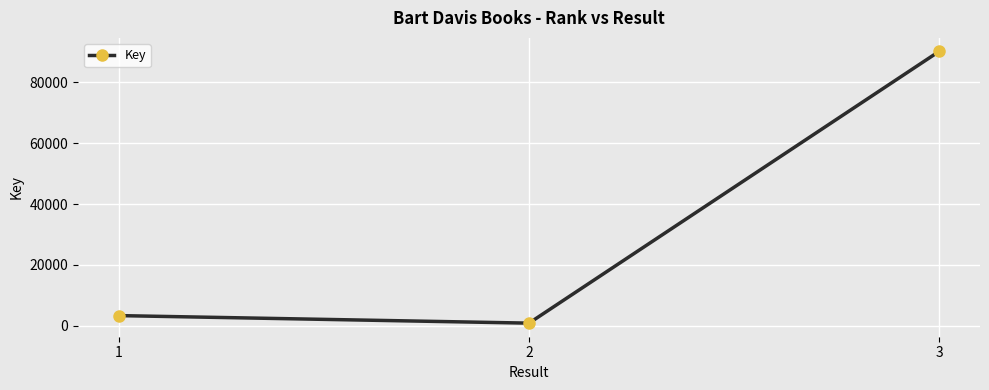

Rank the categories by value from lowest to highest.

2, 1, 3